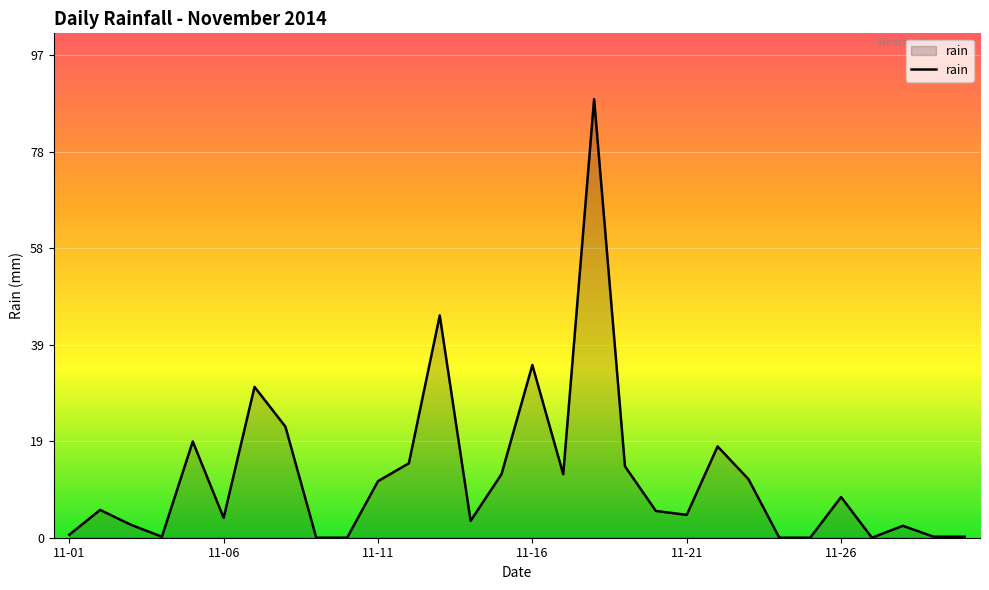

What is the maximum value shown in the chart?

88.4